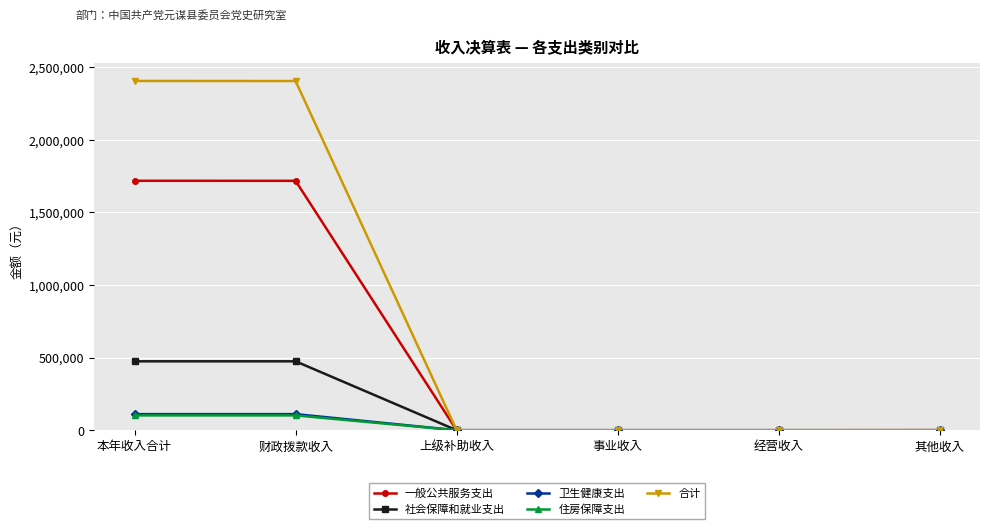

At how many categories does at least one series exceed 506939?

2